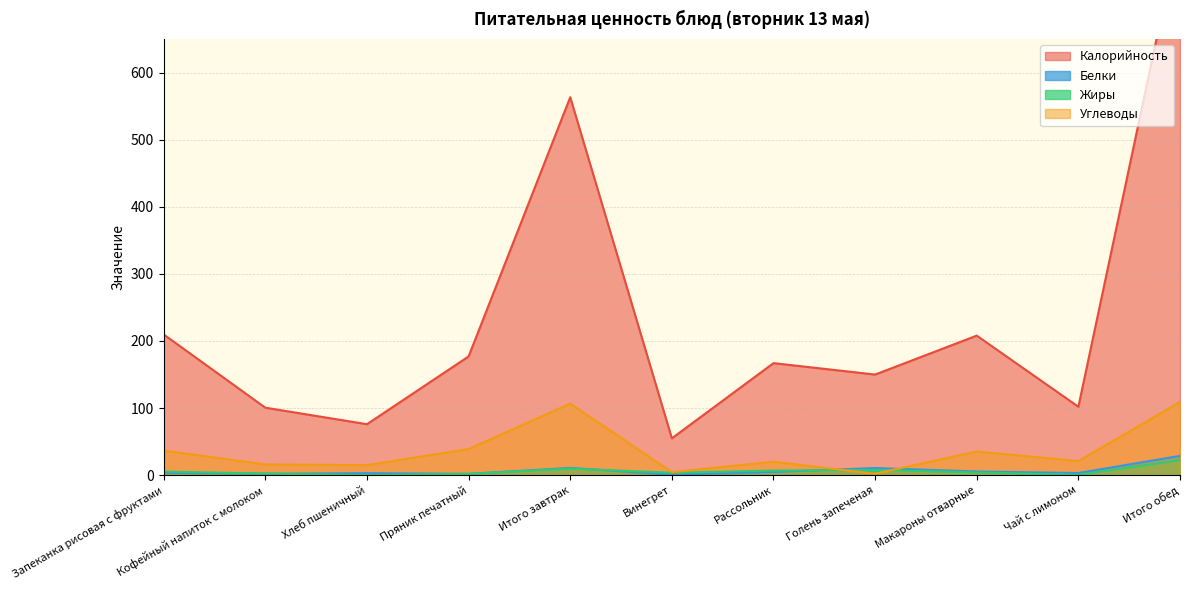

Between Итого завтрак and Голень запеченая, which is larger?

Итого завтрак